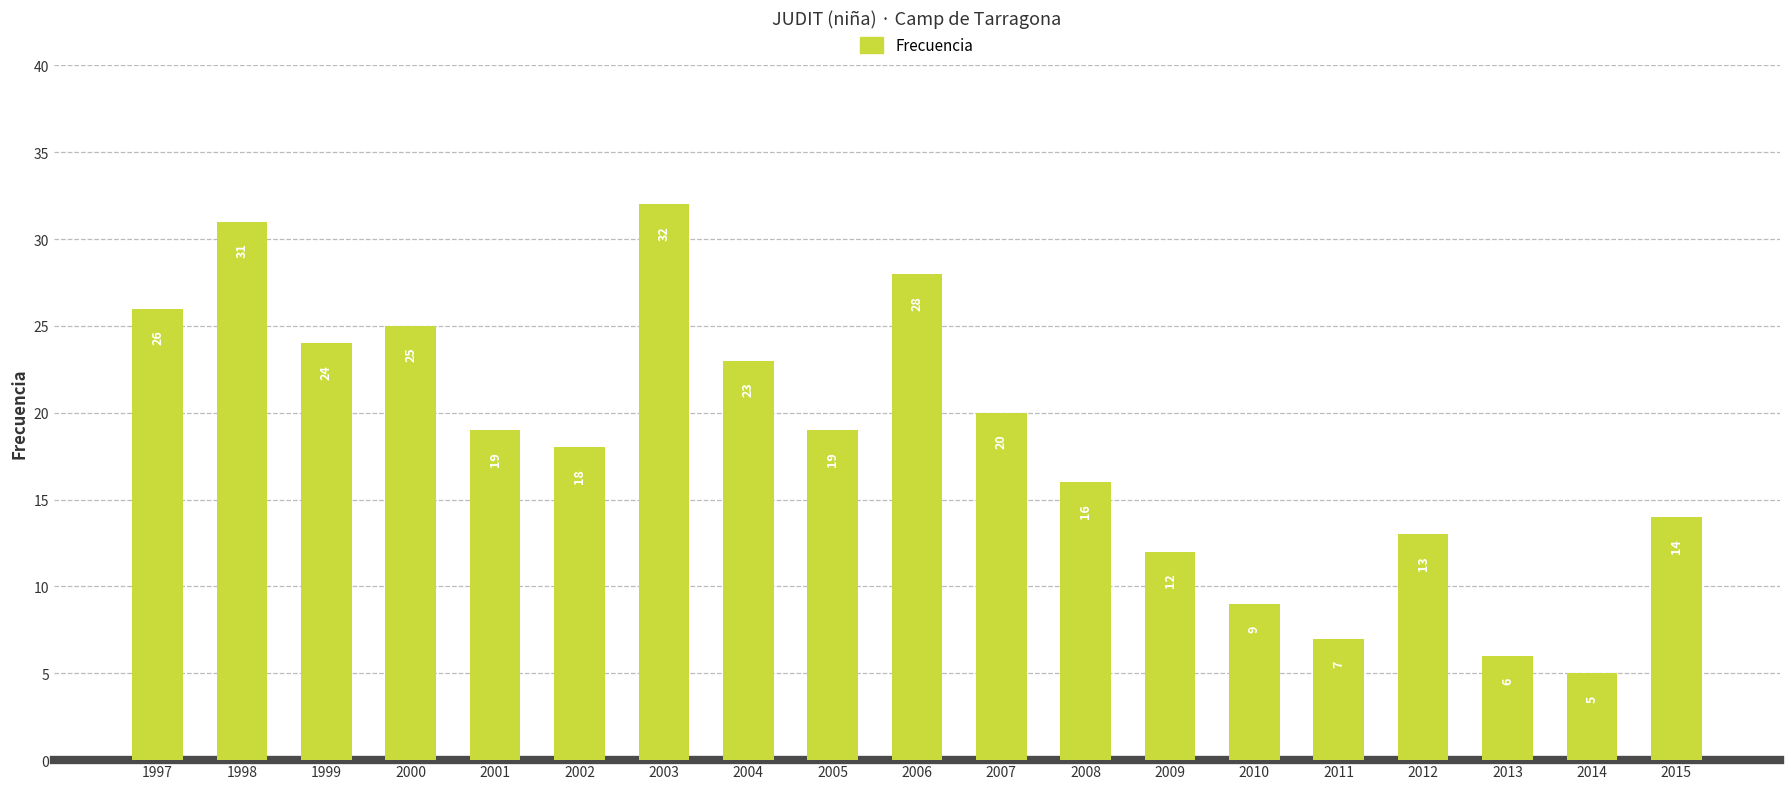

What is the average value?

18